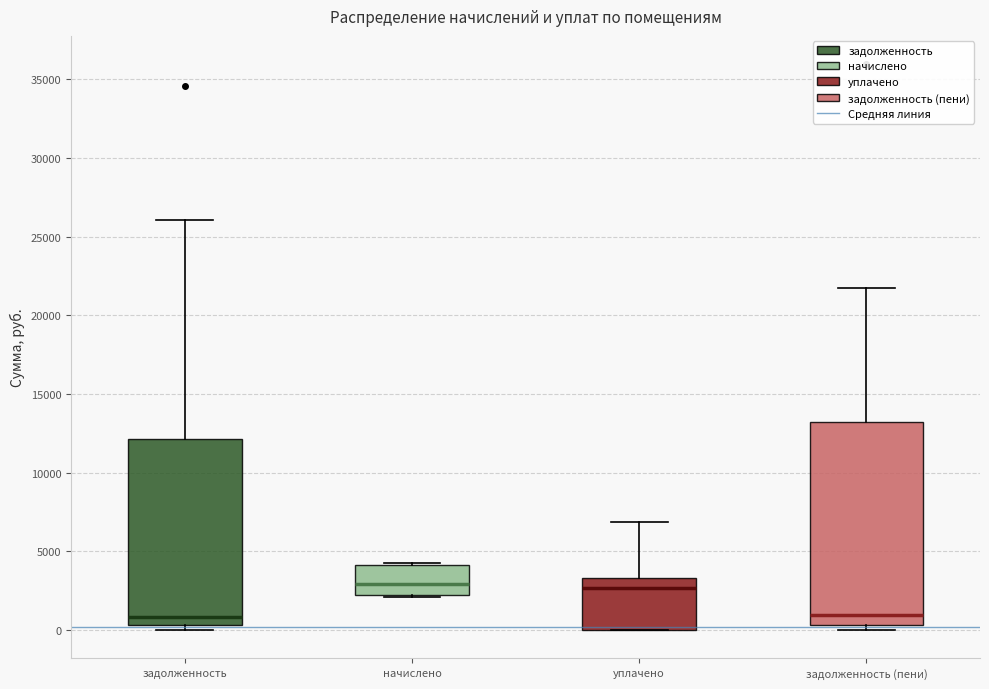

Reading left to right, read every box against the y-axis: the position of its median line, the range the box covers, and the ends of its whiskers. The values are not printed on the chart, so give them approximately, as read against the axis.

задолженность: median 1000, box 500 to 12000, whiskers 0 to 26000
начислено: median 3000, box 2000 to 4000, whiskers 2000 to 4500
уплачено: median 2500, box 0 to 3500, whiskers 0 to 7000
задолженность (пени): median 1000, box 500 to 13000, whiskers 0 to 21500